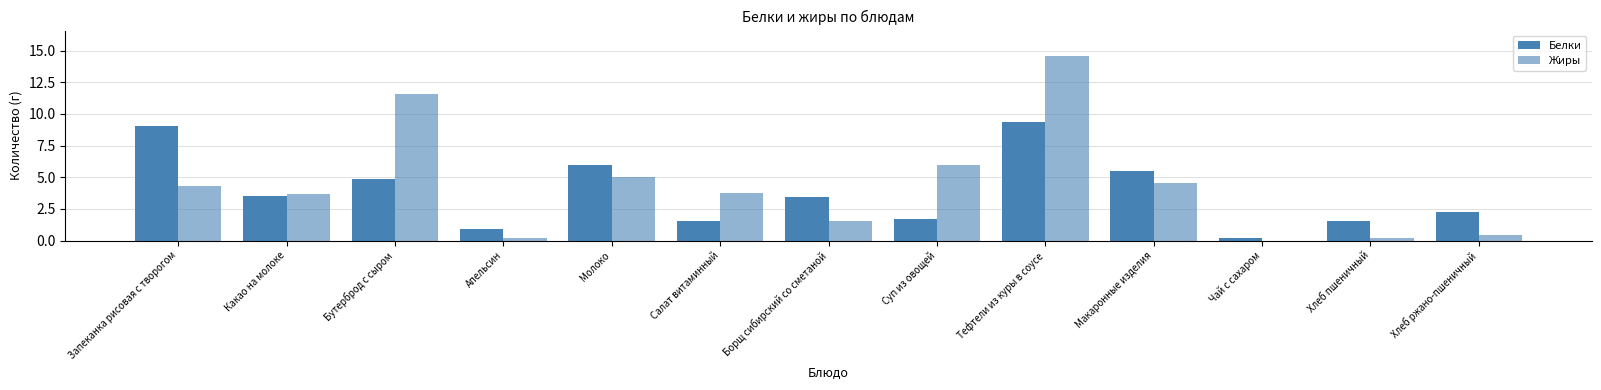

Is it true that Белки equals 3.5 at Какао на молоке?

True